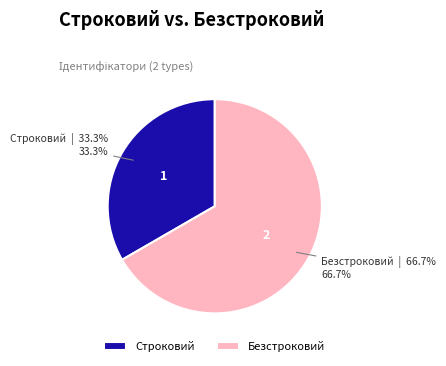

To the nearest percent, what is the average slice percentage?

50%